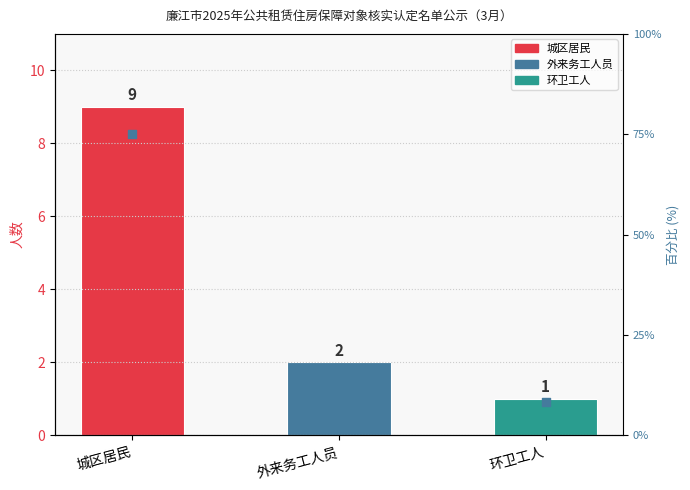

Approximately how many times larger is the value at 城区居民 compared to 外来务工人员?

4.5